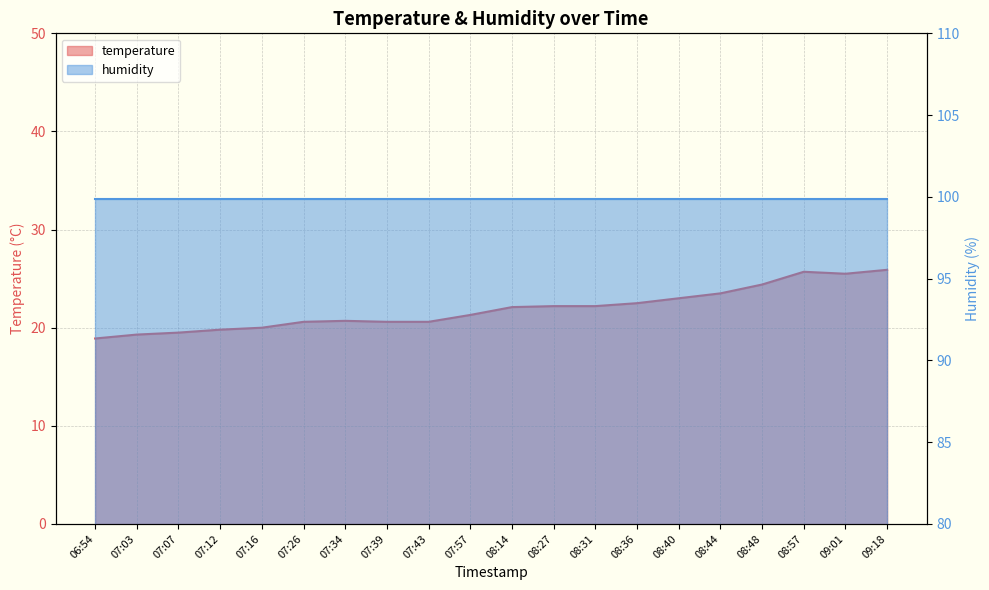

Read the value at 06:54.

18.9